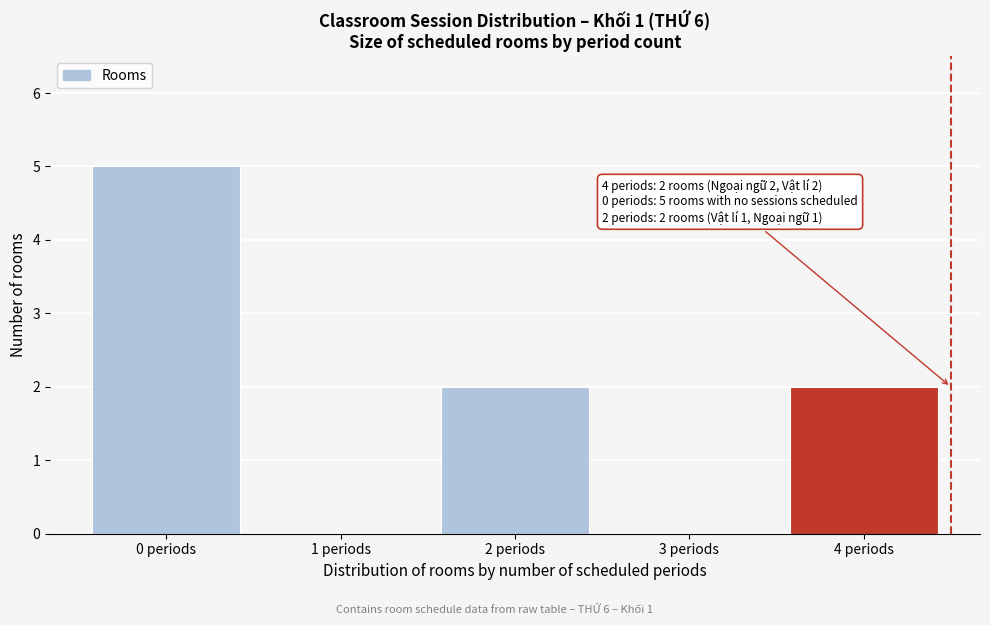

Reading left to right, list all the values displayed in this chart.

0 periods=5	1 periods=0	2 periods=2	3 periods=0	4 periods=2